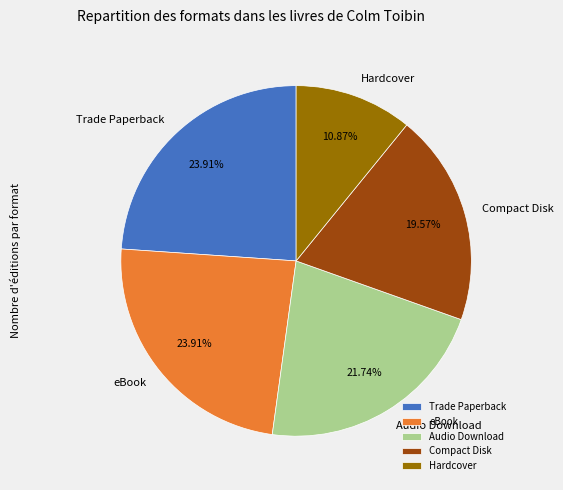

The Trade Paperback slice represents 24% of the pie. True or false?

True